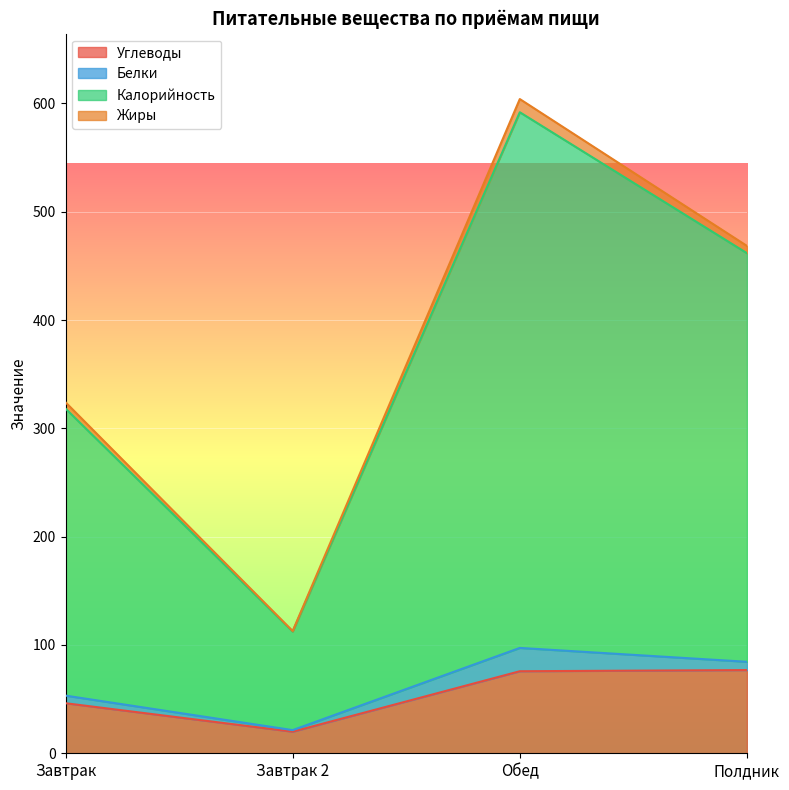

What is the label of the 3rd point from the left?

Обед